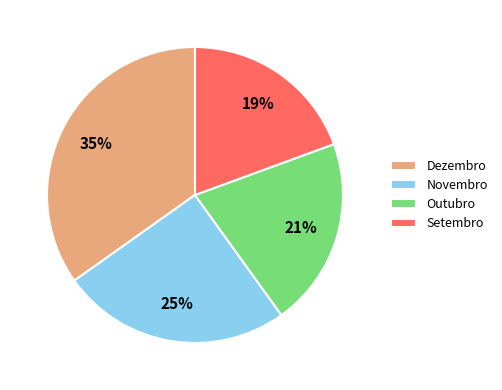

Is the sum of Dezembro and Setembro greater than half?

Yes